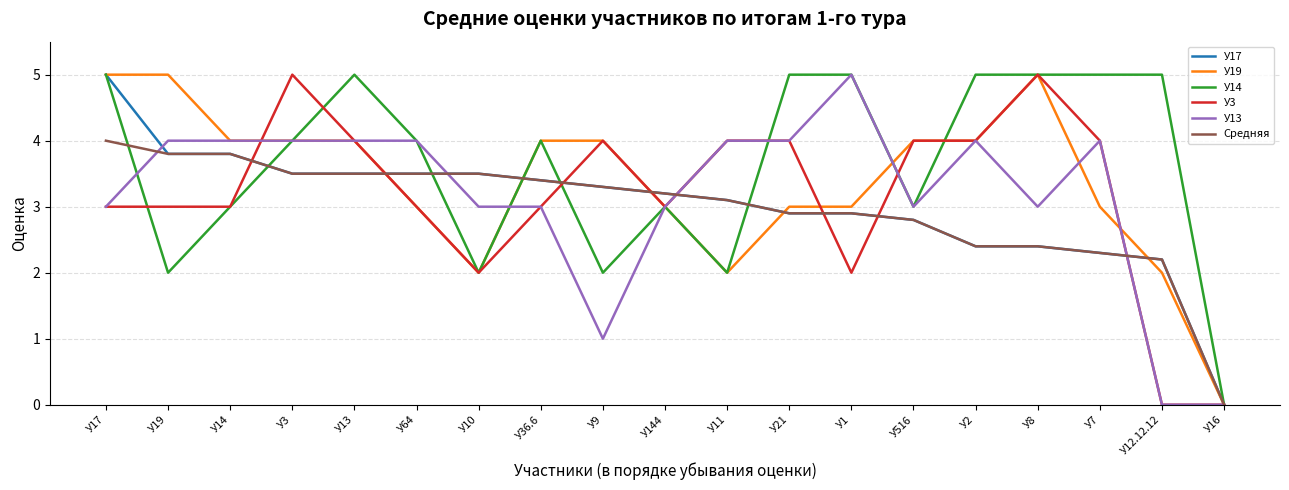

Is the value of У13 at У144 greater than the value of Средняя at У8?

Yes